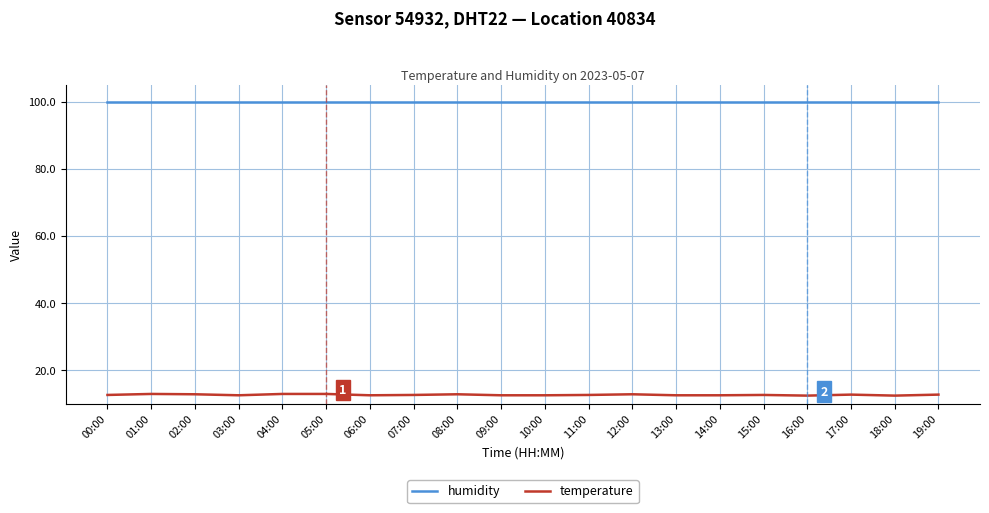

What are all the series names shown in the legend?

humidity, temperature